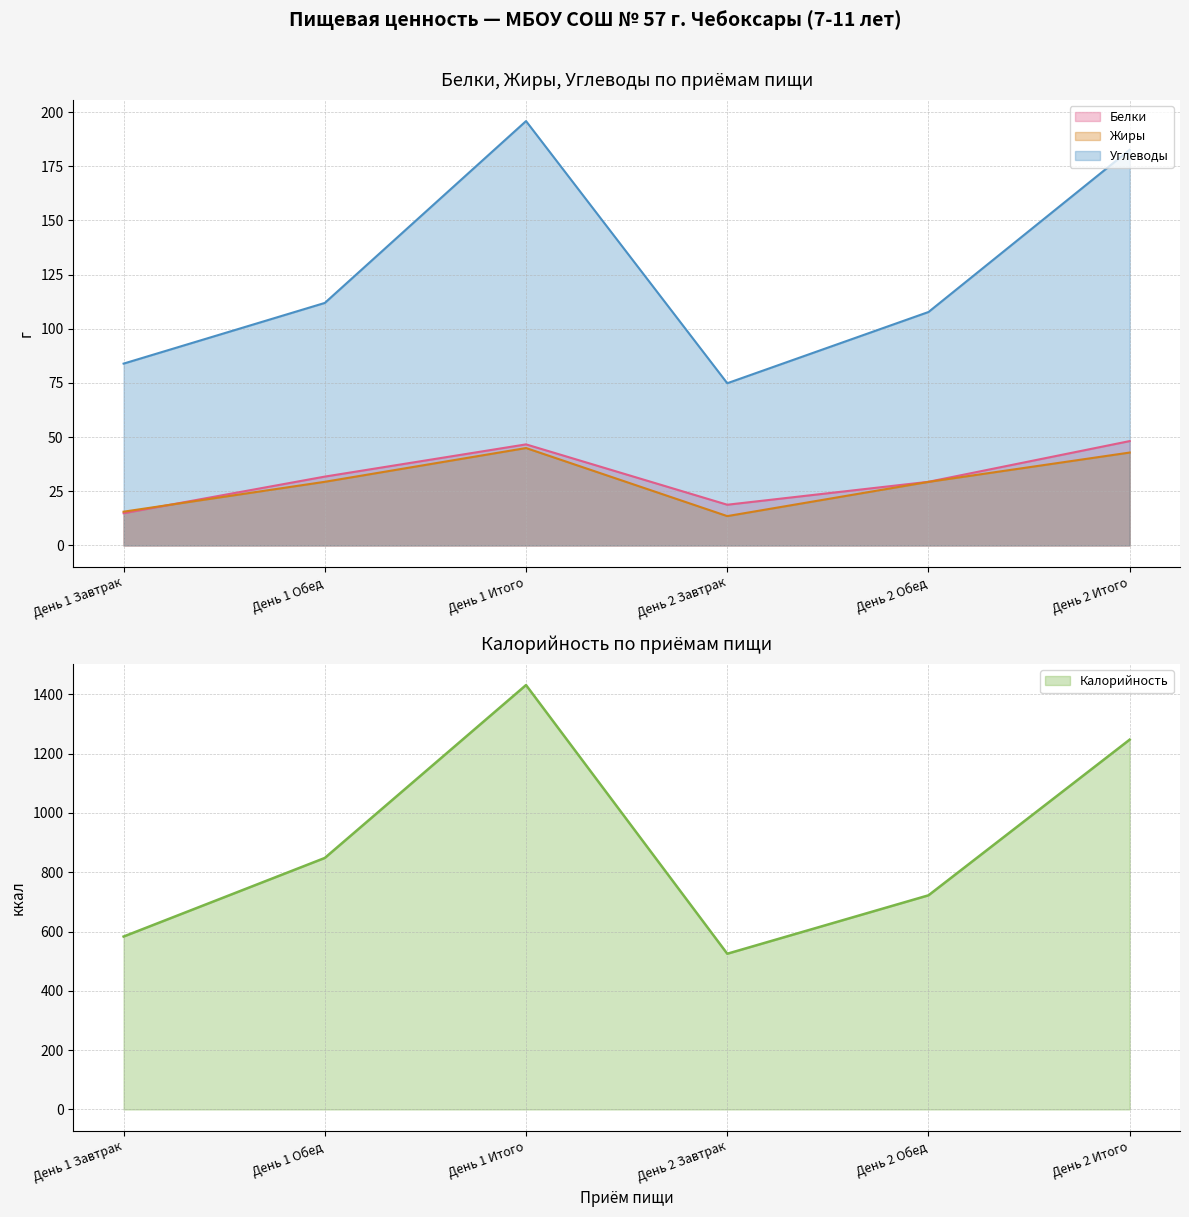

What are all the series names shown in the legend?

Белки, Жиры, Углеводы, Калорийность